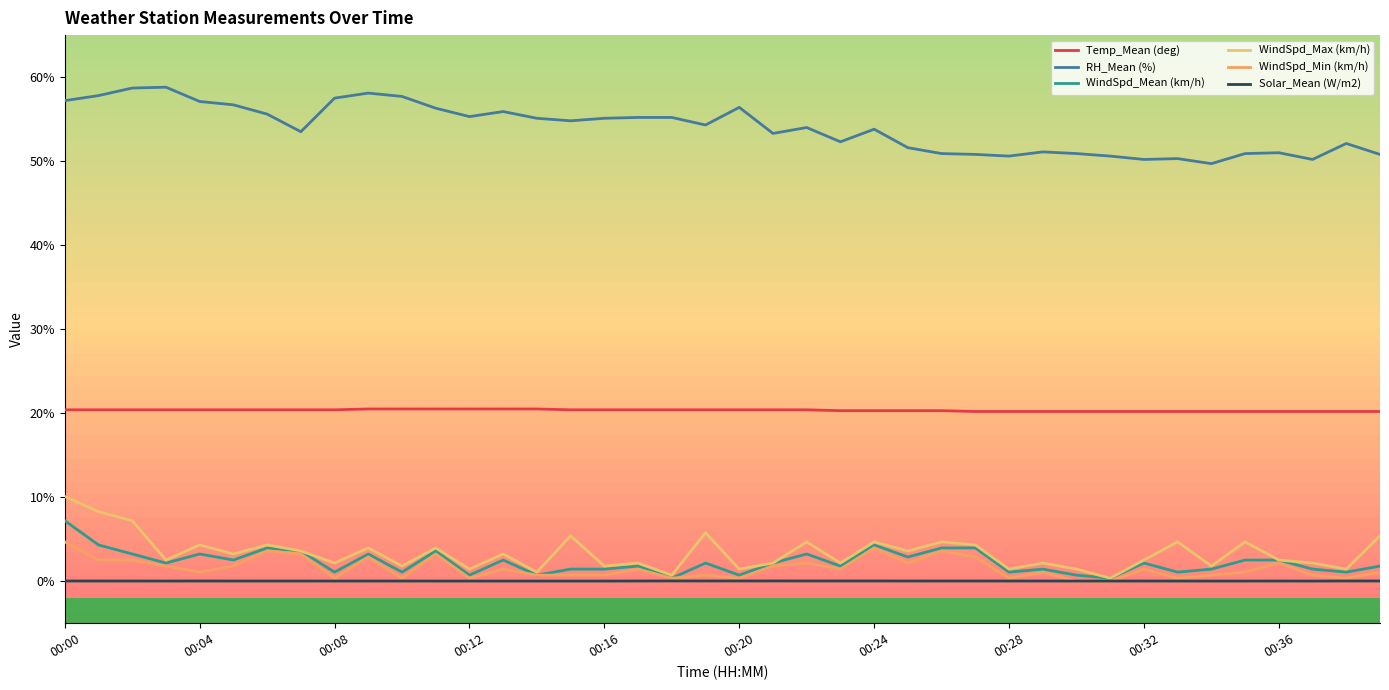

At which category is the sum across all series the highest?

00:00